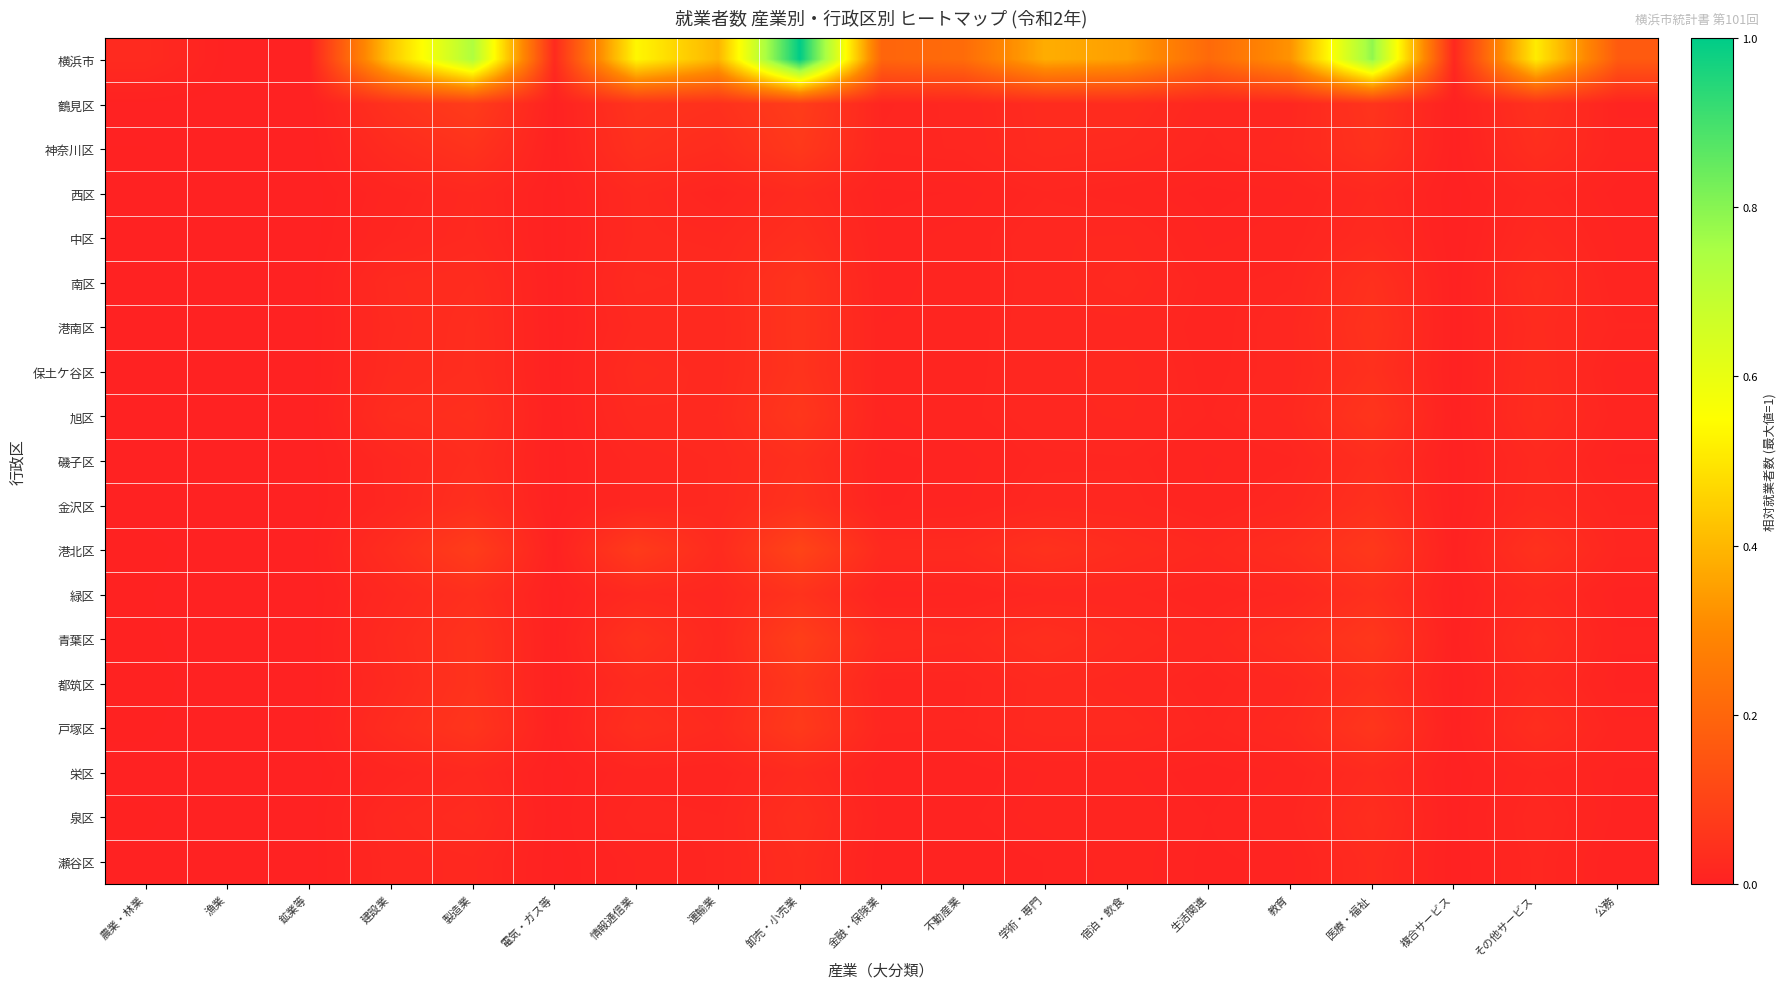

What is the total value across all series at 製造業?

1.5